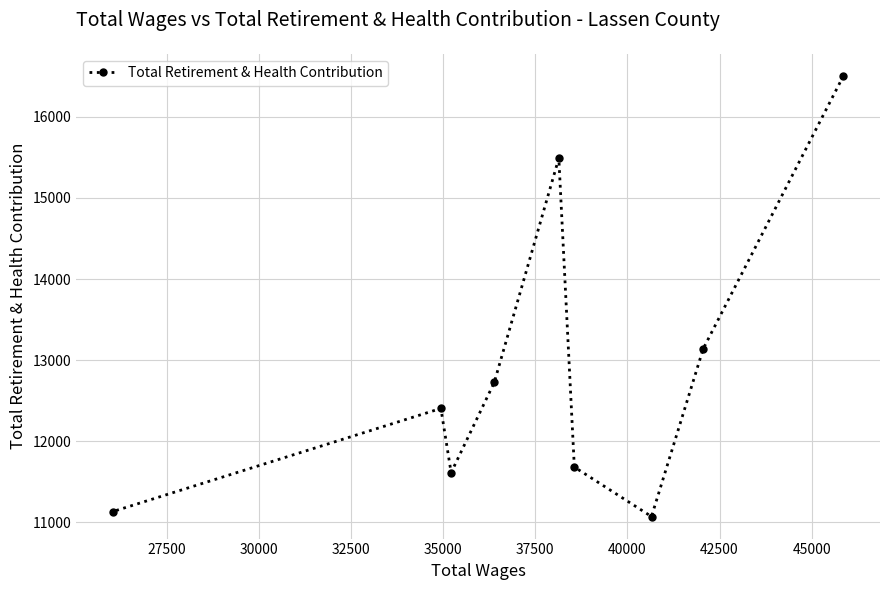

What is the sum of all values?

115769